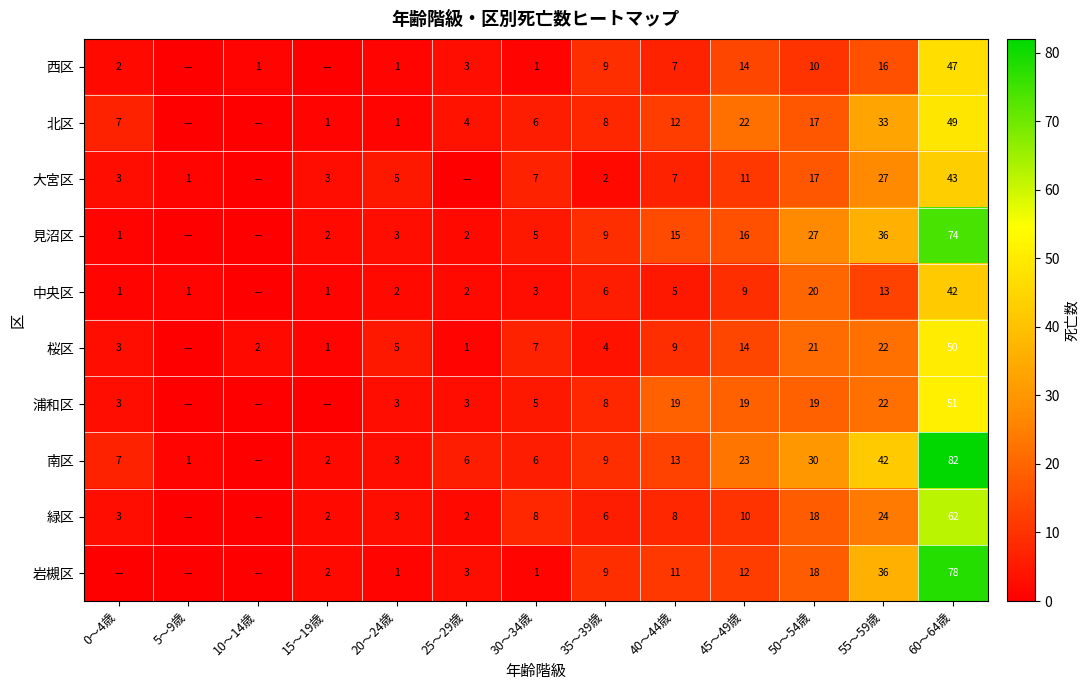

At which category is the sum across all series the highest?

60～64歳